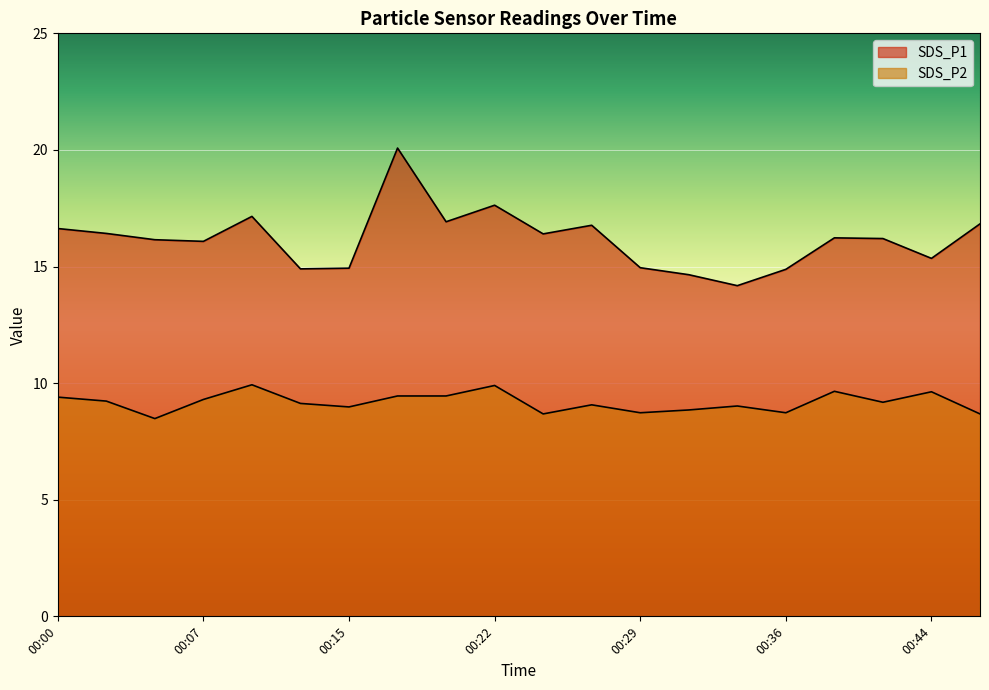

Which has a higher value, 00:12 or 00:05?

00:05